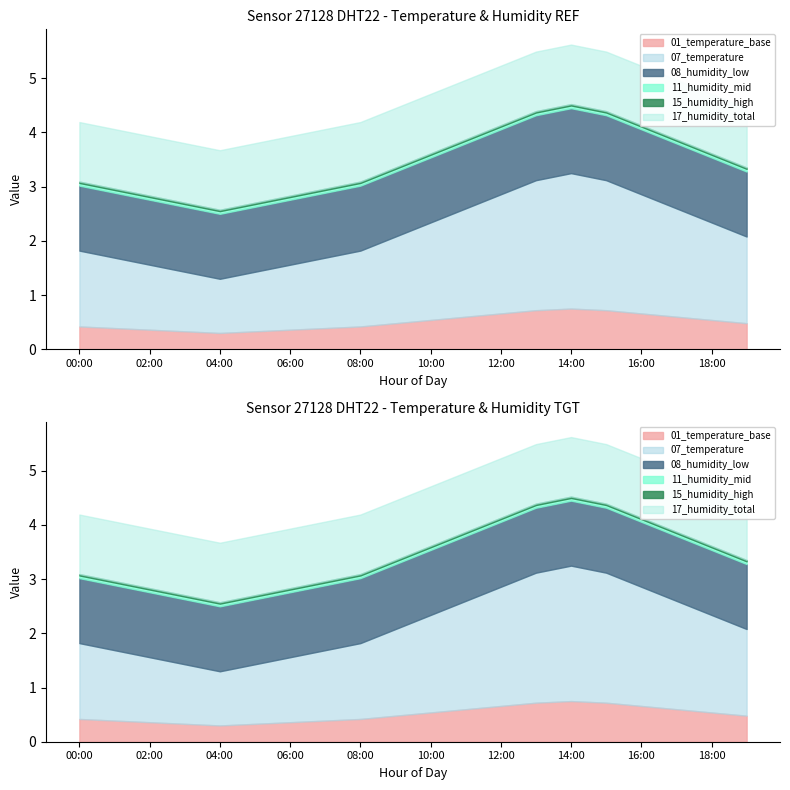

True or false: humidity and temperature cross at least once.

False